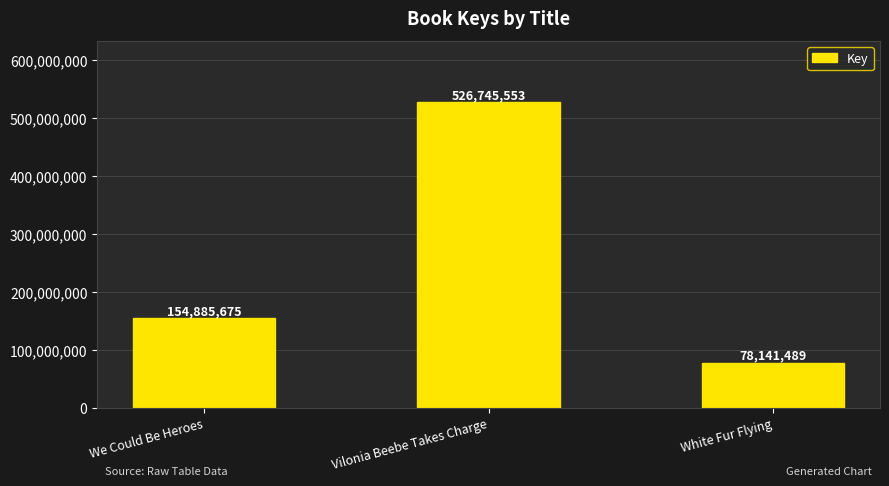

What is the smallest value displayed?

78141489